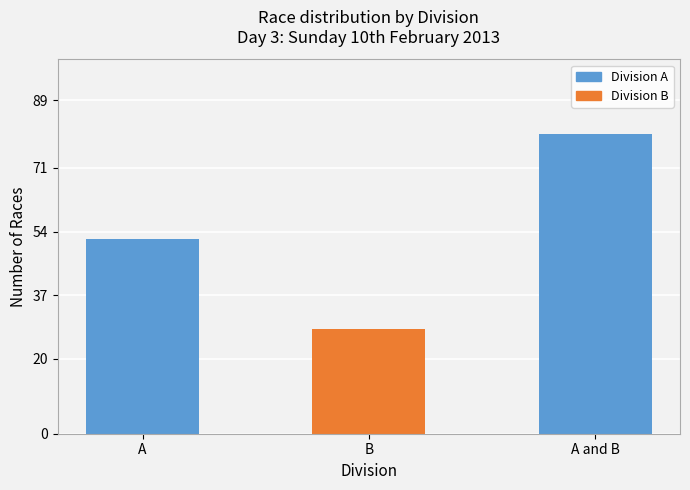

Rank the categories by value from lowest to highest.

B, A, A and B